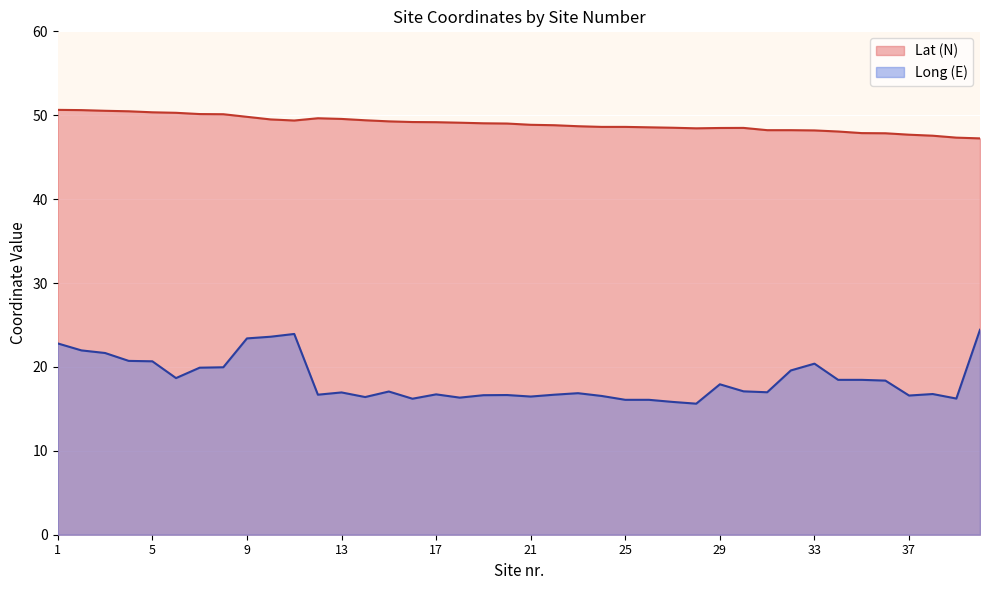

Where is the first local maximum for Long (E)?

11